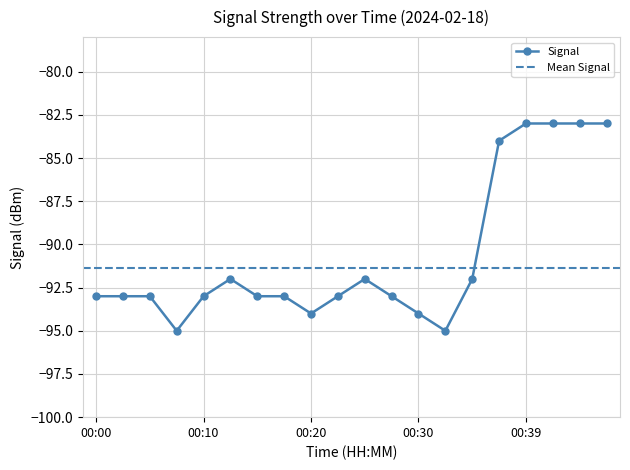

The value at 00:22 is -93. True or false?

True